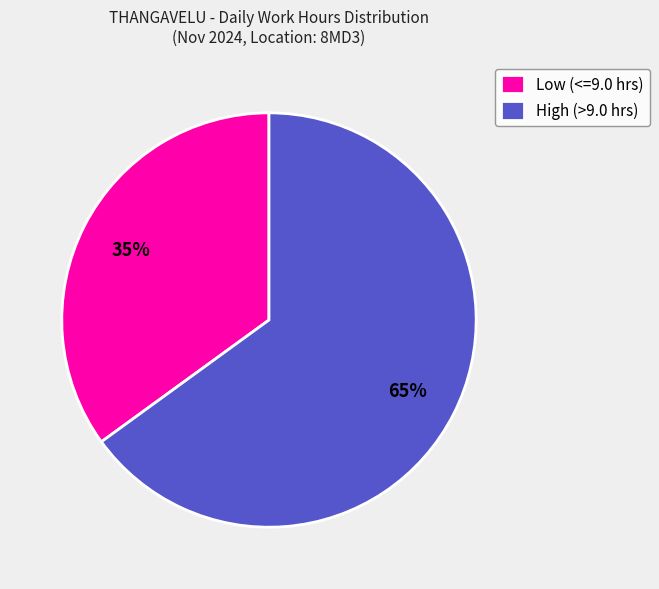

Between High (>9.0 hrs) and Low (<=9.0 hrs), which is larger?

High (>9.0 hrs)